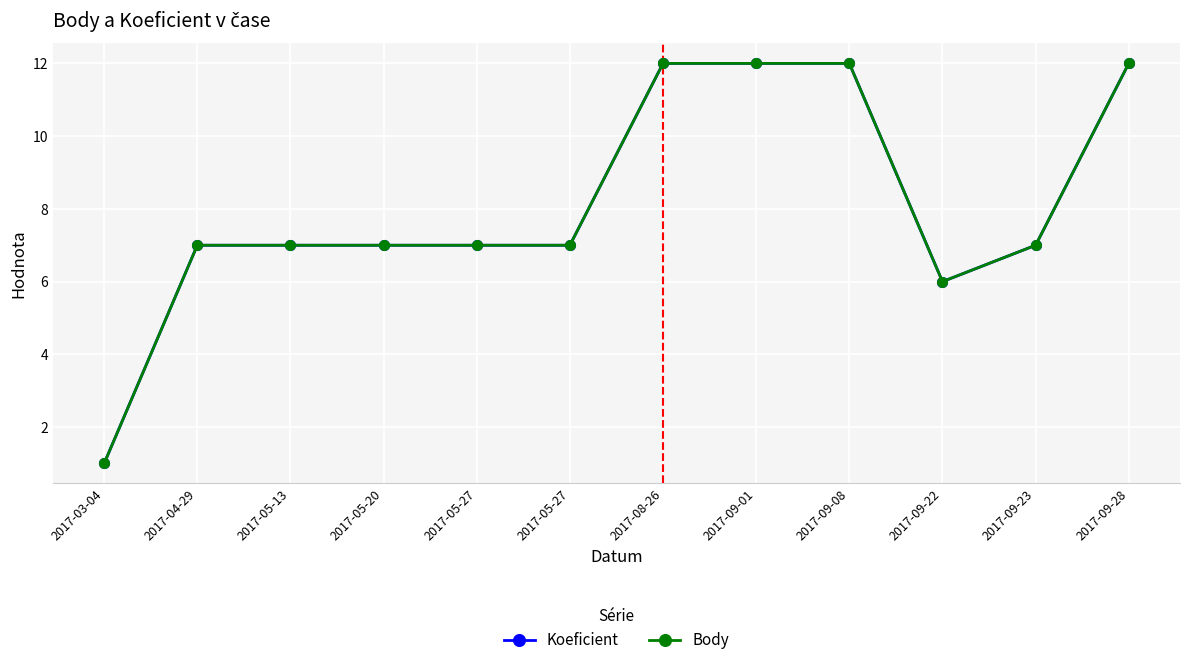

How many lines are shown in the chart?

2